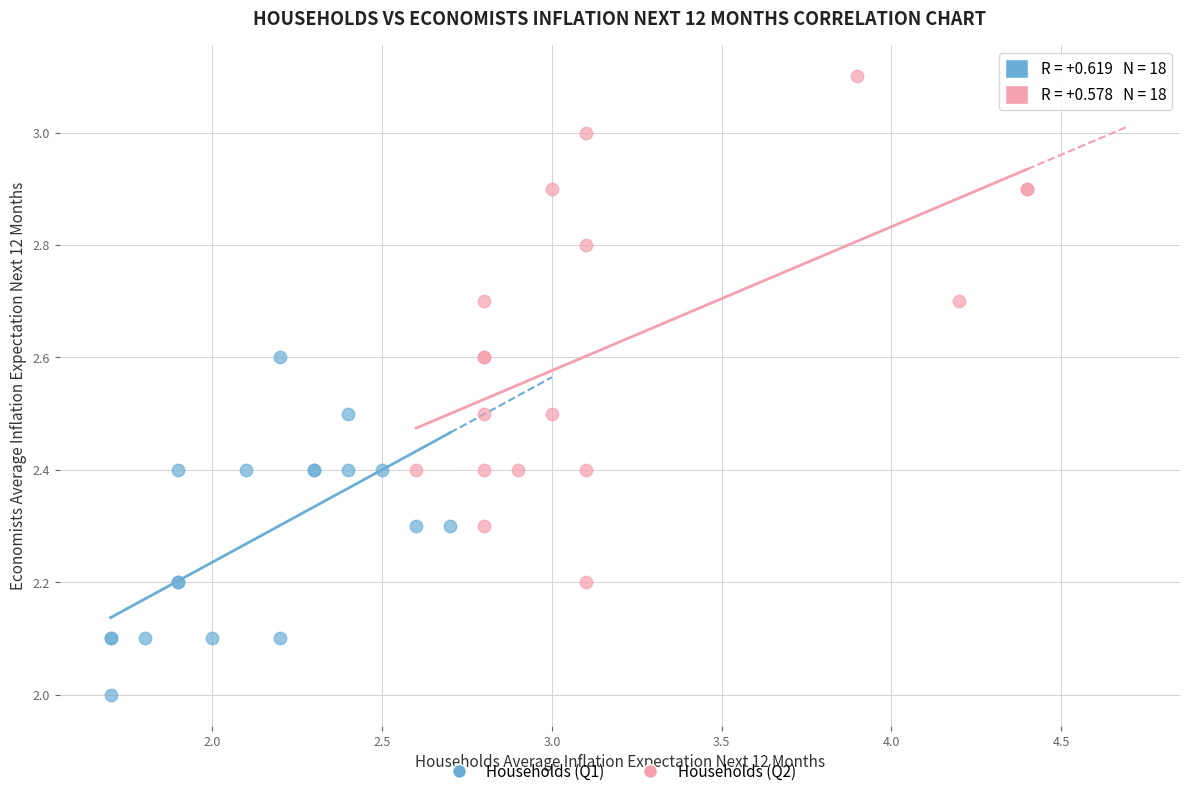

Which series reaches the minimum Y coordinate?

Households (Q1)